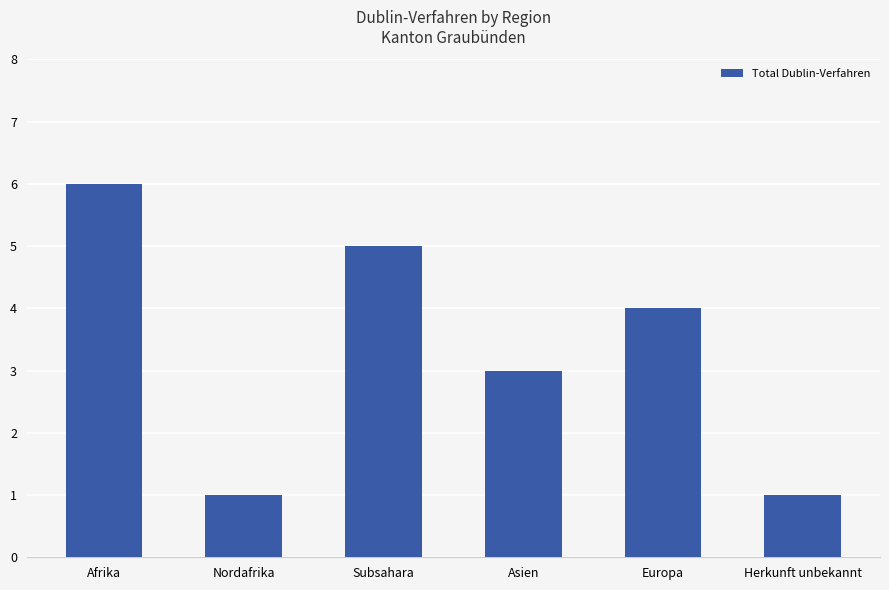

What is the change in value from Afrika to Asien?

-3